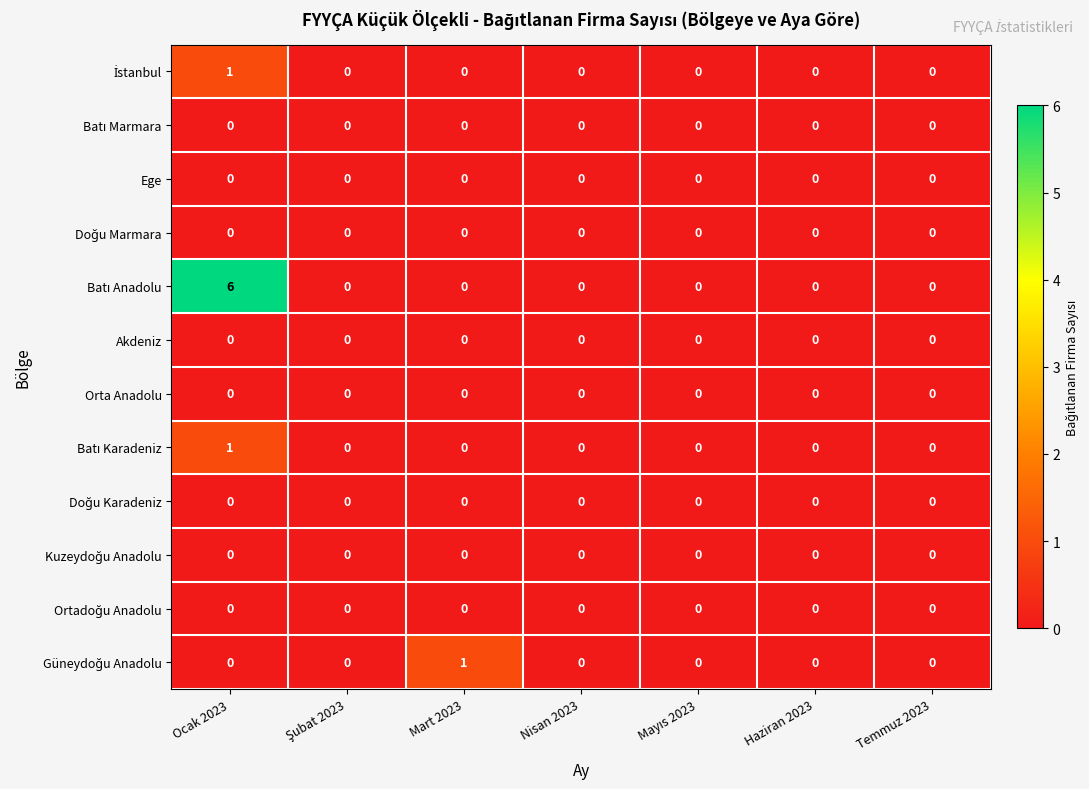

At which category is the sum across all series the highest?

Ocak 2023